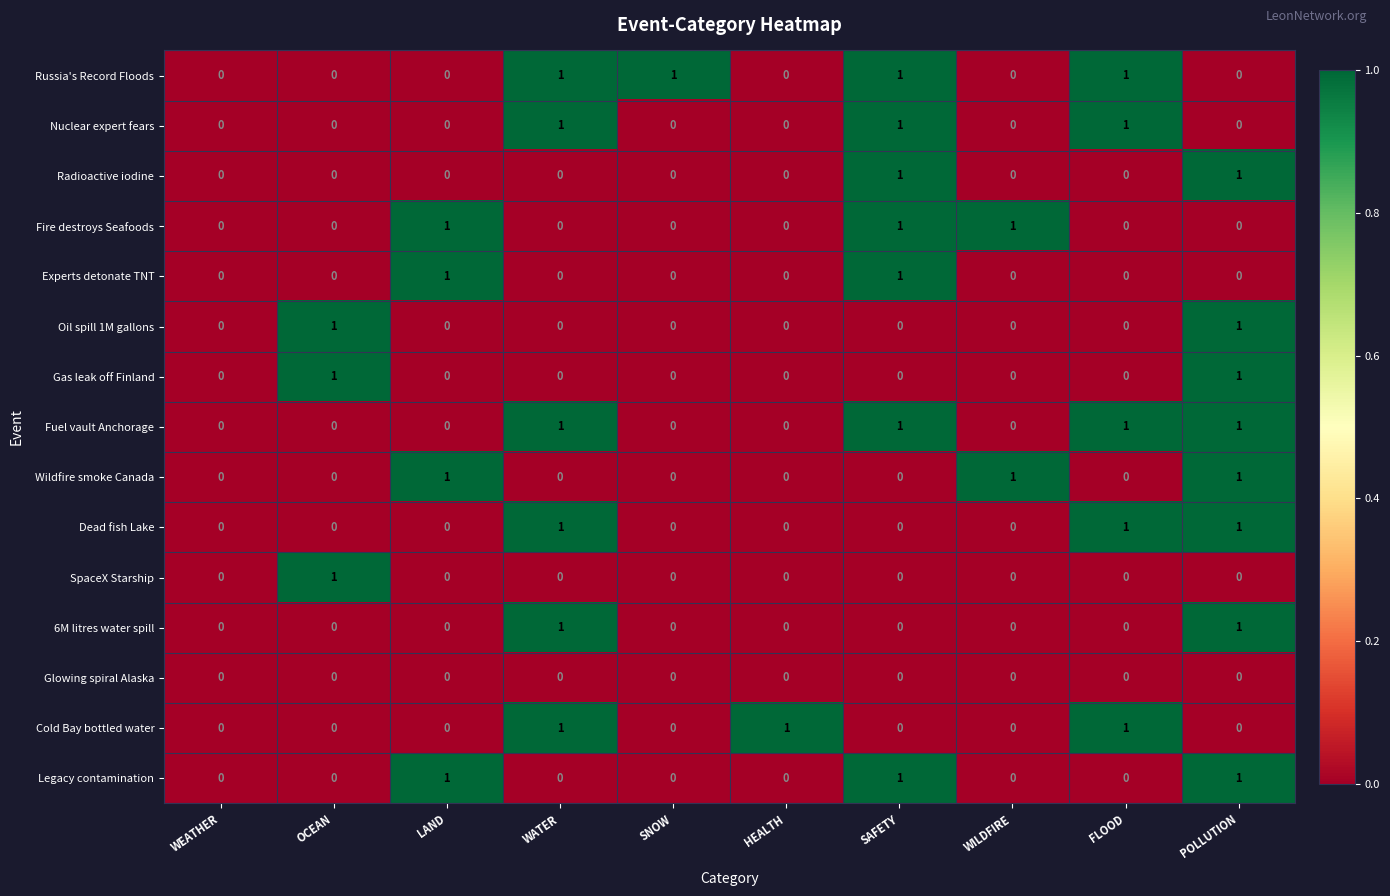

Count the Legacy contamination values in the range 0 to 1.

10